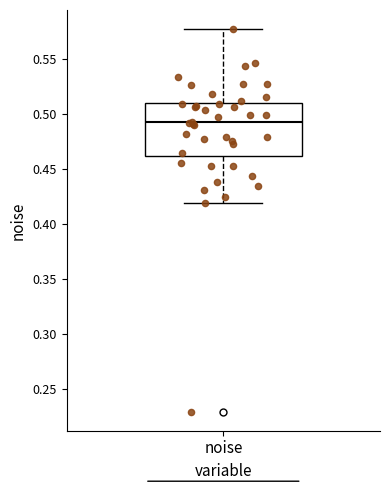

Where is the upper edge of the box for noise on the y-axis? The values are not printed on the chart, so give them approximately, as read against the axis.

0.510